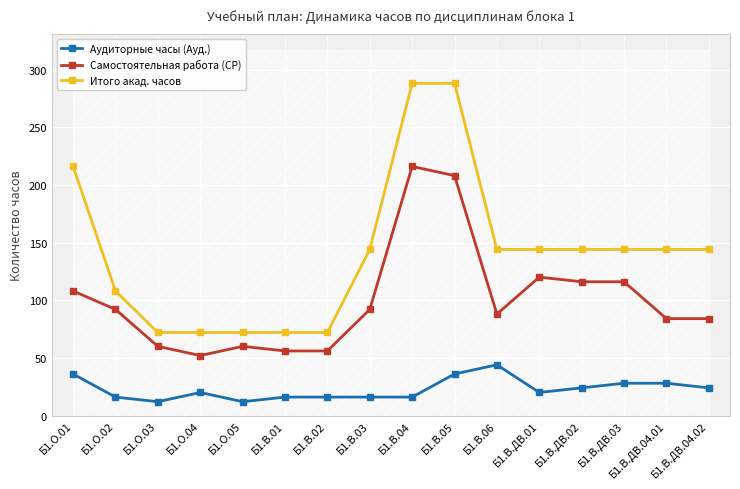

Is it true that Аудиторные часы (Ауд.) equals 34 at Б1.В.ДВ.01?

False